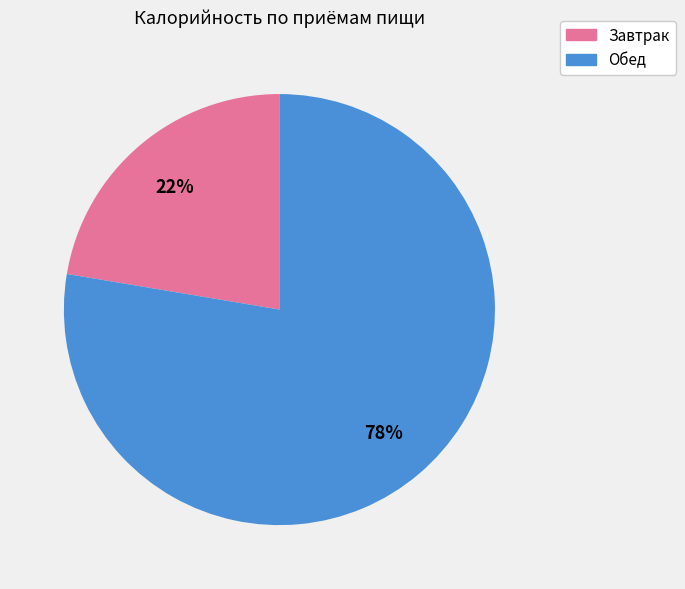

Which has a higher value, Завтрак or Обед?

Обед